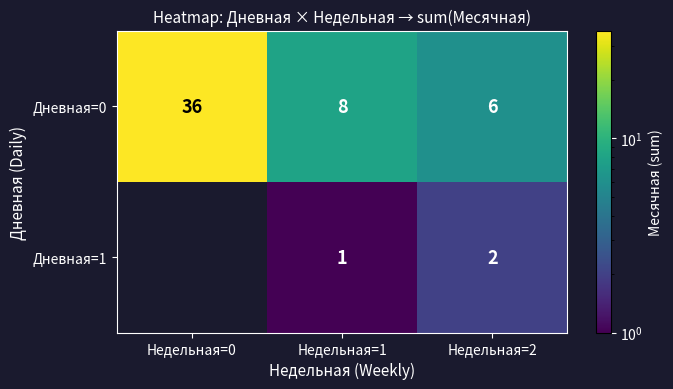

What is the sum of all Дневная=0 values?

50